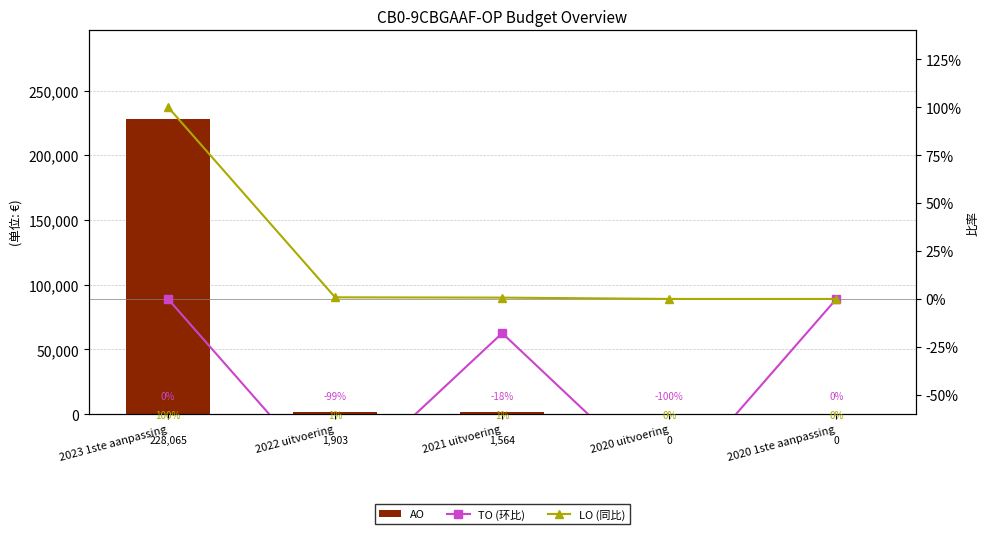

Does the chart contain any negative values?

Yes